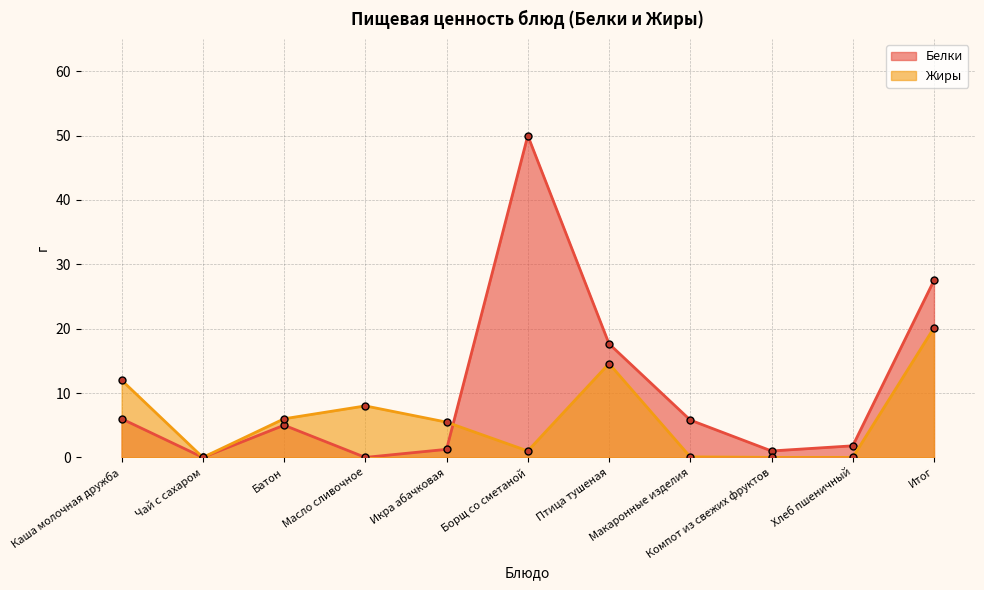

What is the difference between the Жиры values at Каша молочная дружба and Итог?

8.1